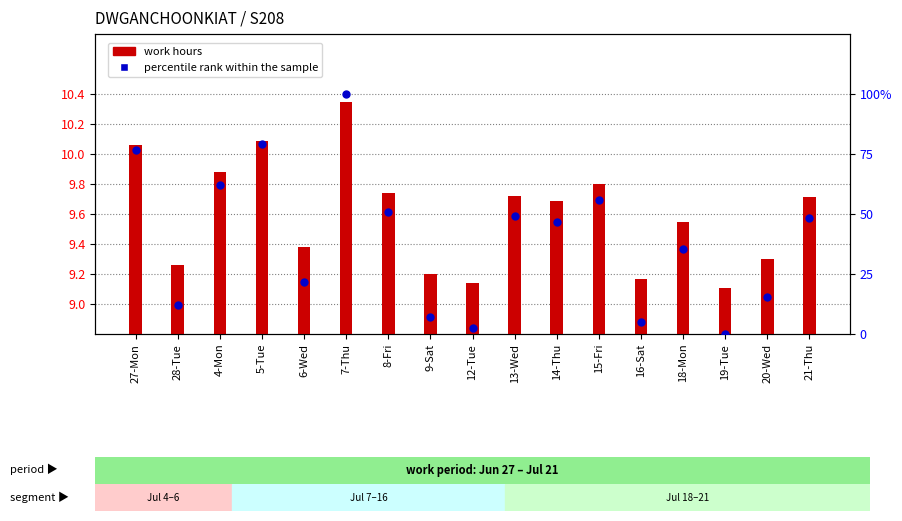

Is the value of work hours at 4-Mon greater than the value of percentile rank within the sample at 28-Tue?

No